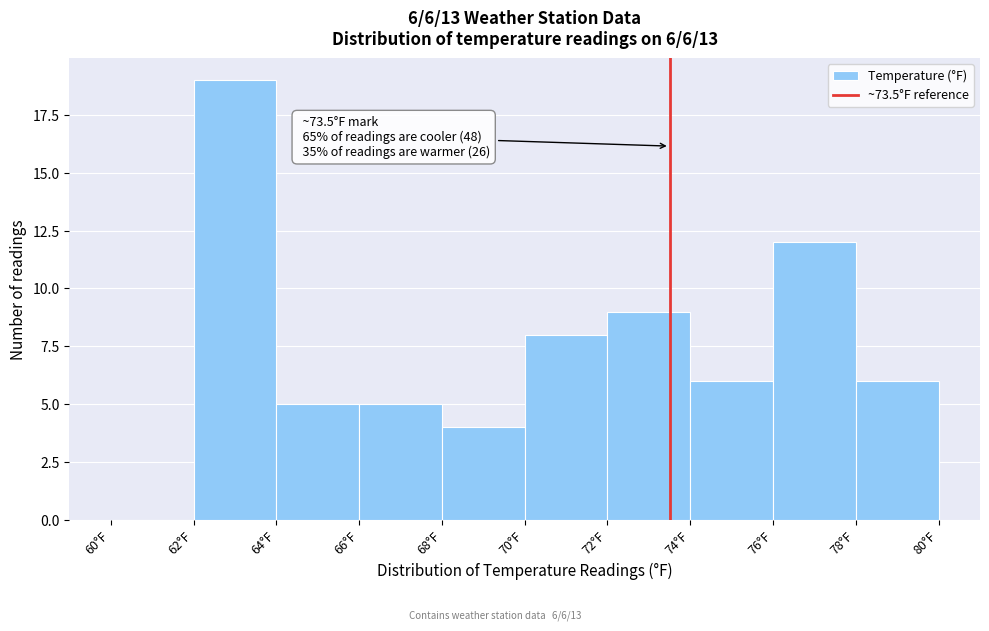

Over which range of the x-axis is the bar tallest?

62 to 64